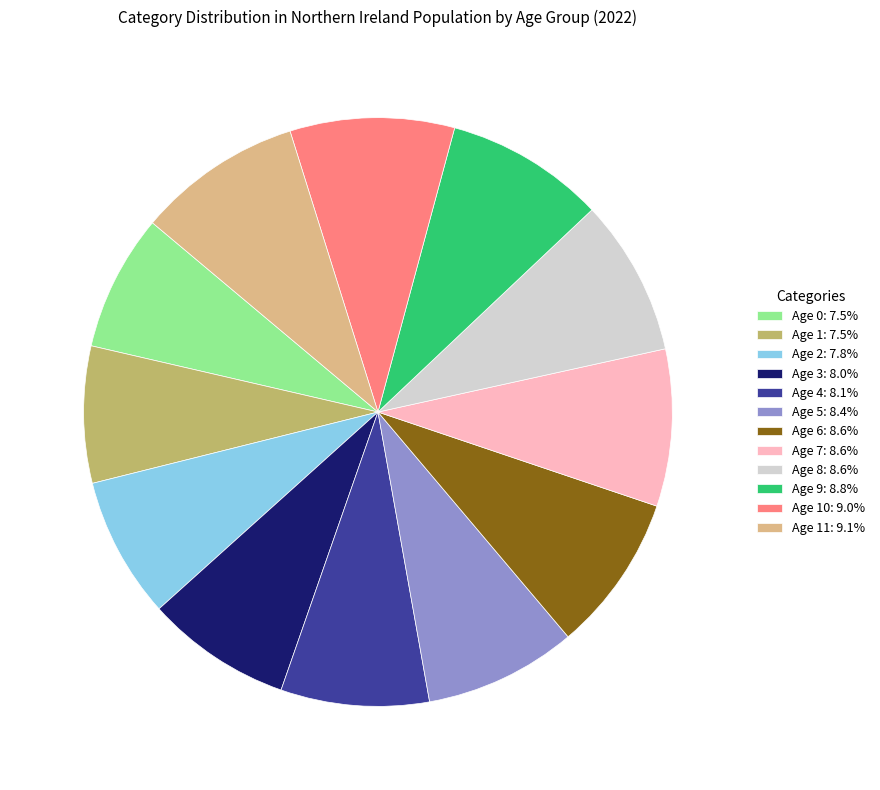

Is the sum of Age 8: 8.6% and Age 5: 8.4% greater than half?

No